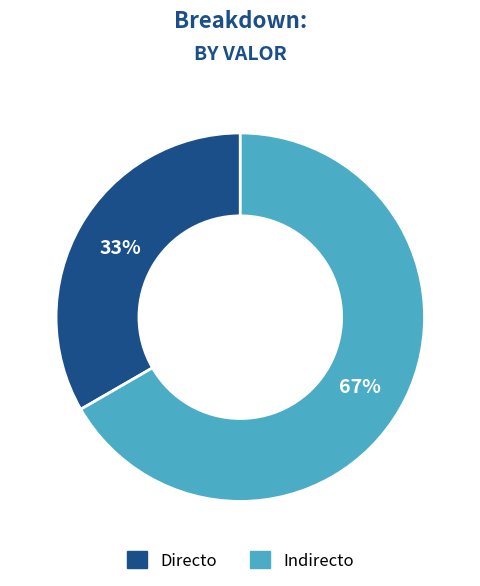

To the nearest percent, what percentage of the pie is Directo?

33%